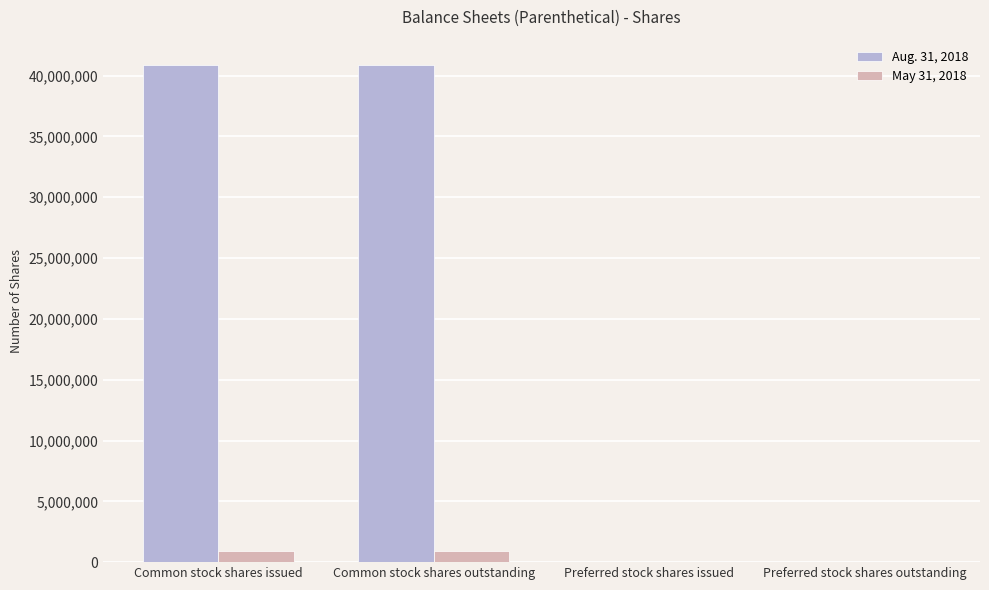

Which series has the largest total across all categories?

Aug. 31, 2018